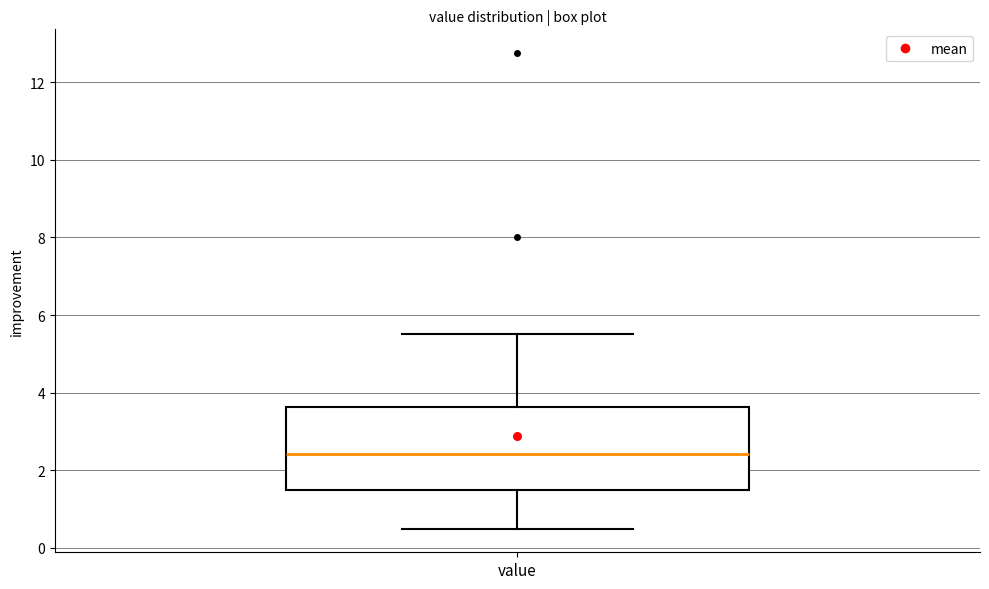

Transcribe this box plot: give where the median line is, the range the box spans, and where the two whiskers end, as read against the y-axis. The values are not printed on the chart, so give them approximately, as read against the axis.

median 2.4, box 1.4 to 3.6, whiskers 0.6 to 5.6